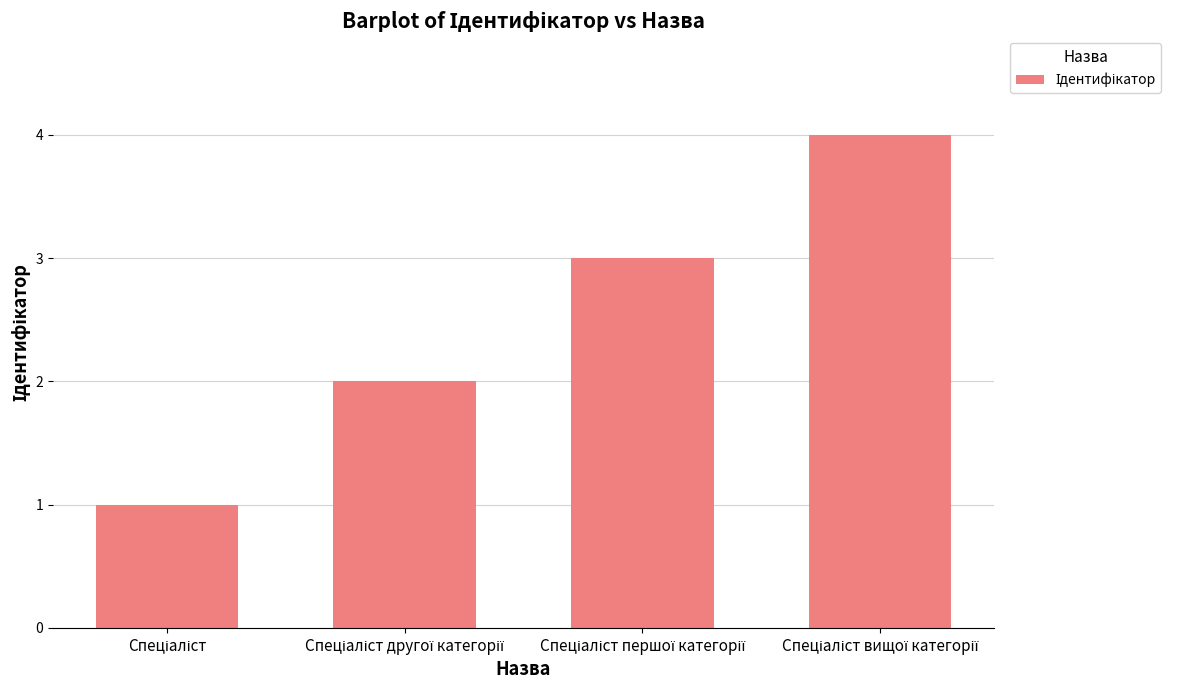

What is the sum of all values?

10